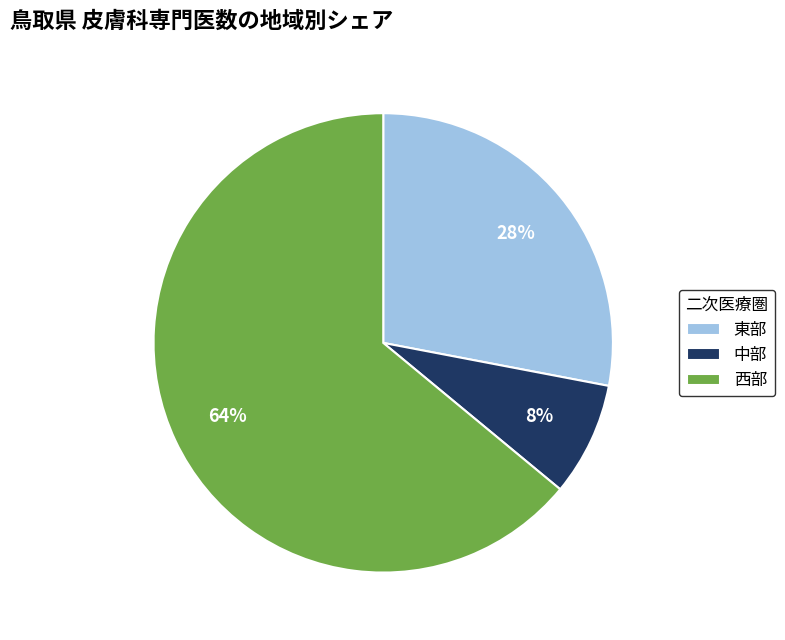

Do 中部 and 東部 together represent more than half of the pie?

No